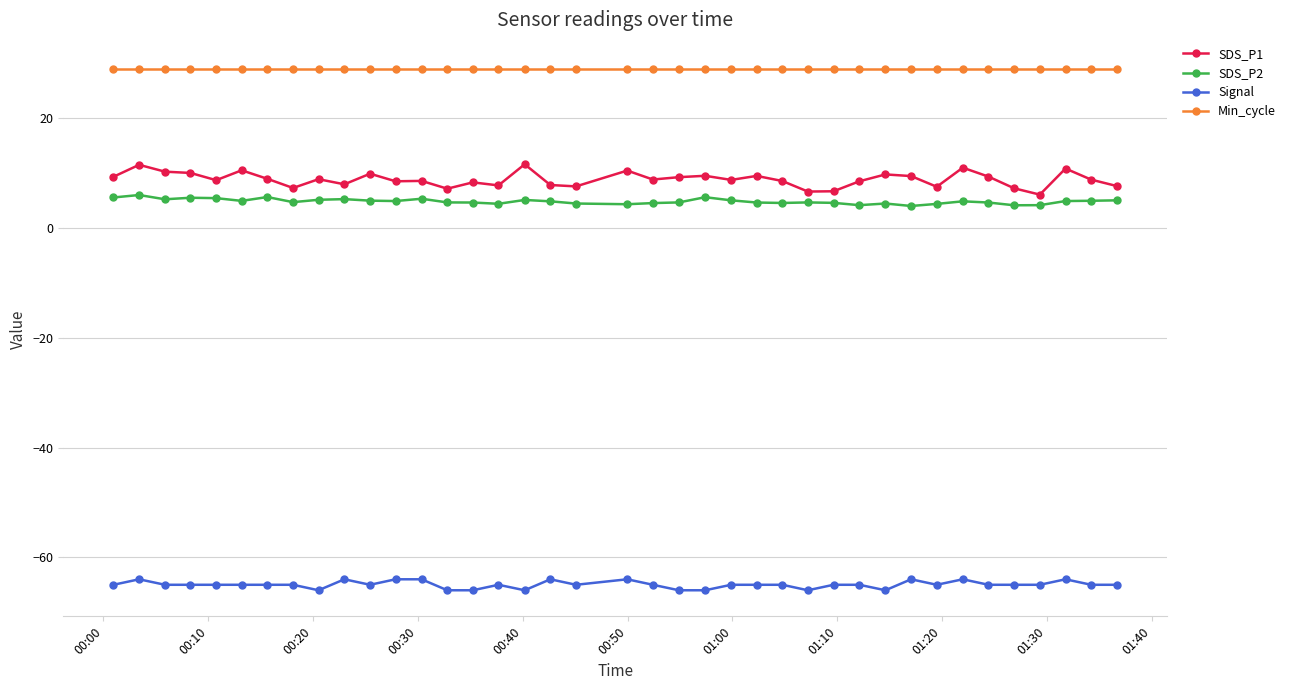

List the series in order of their peak value, lowest first.

Signal, SDS_P2, SDS_P1, Min_cycle